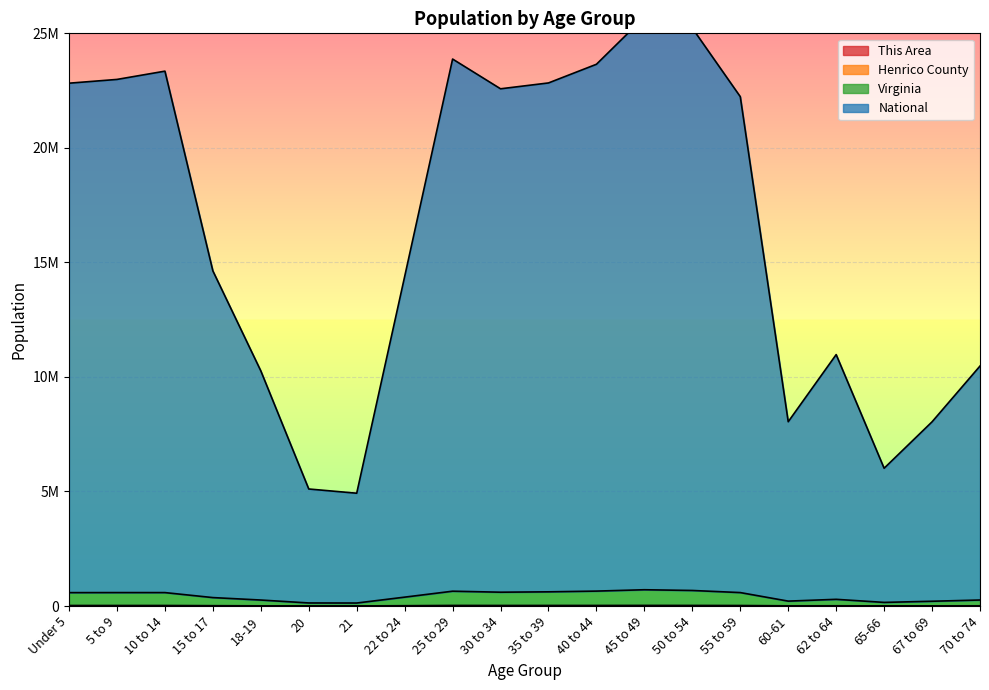

What position from the right is 40 to 44?

9